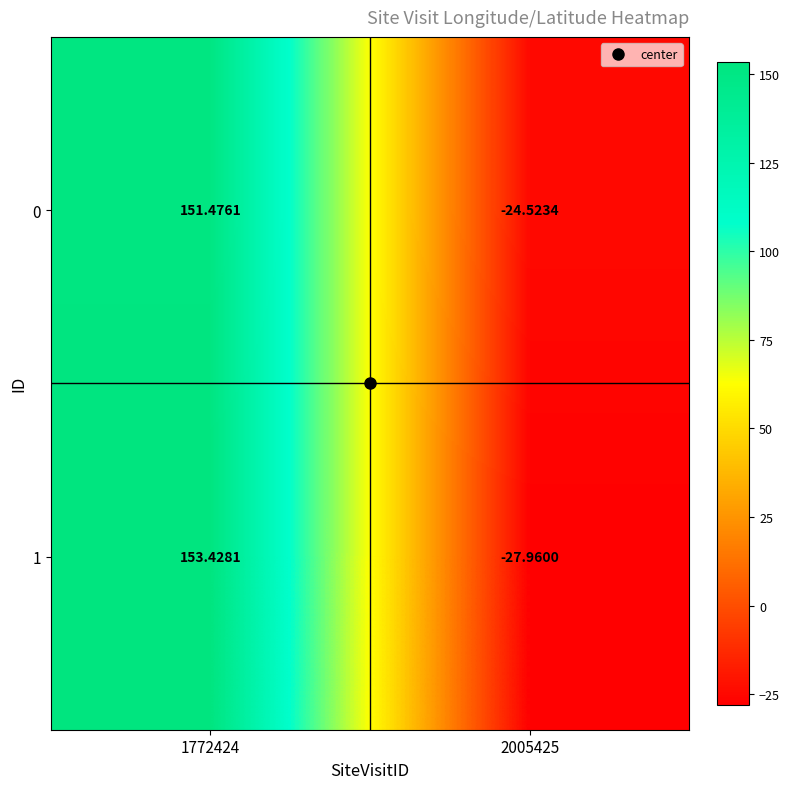

Is the value of 0 at 1772424 greater than the value of 1 at 2005425?

Yes